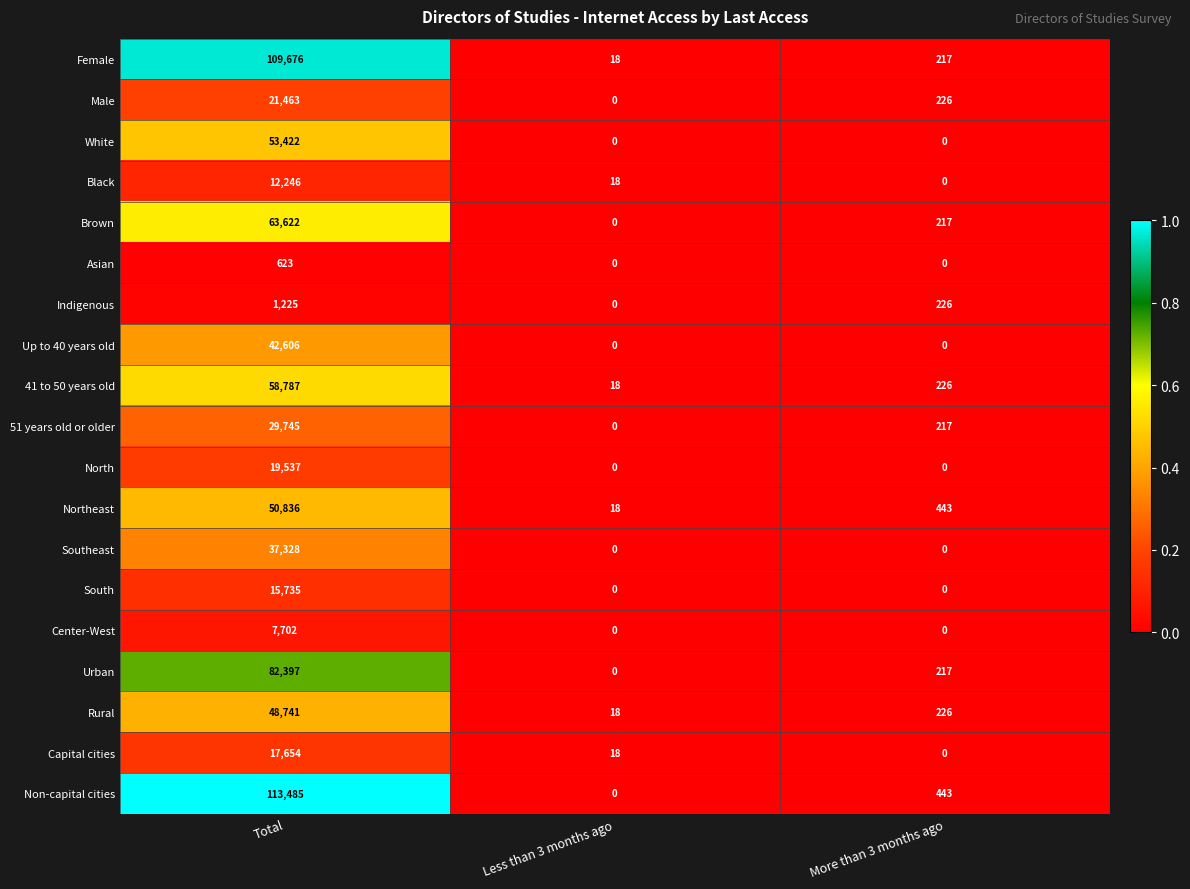

Which series changed the most between Less than 3 months ago and More than 3 months ago?

Non-capital cities